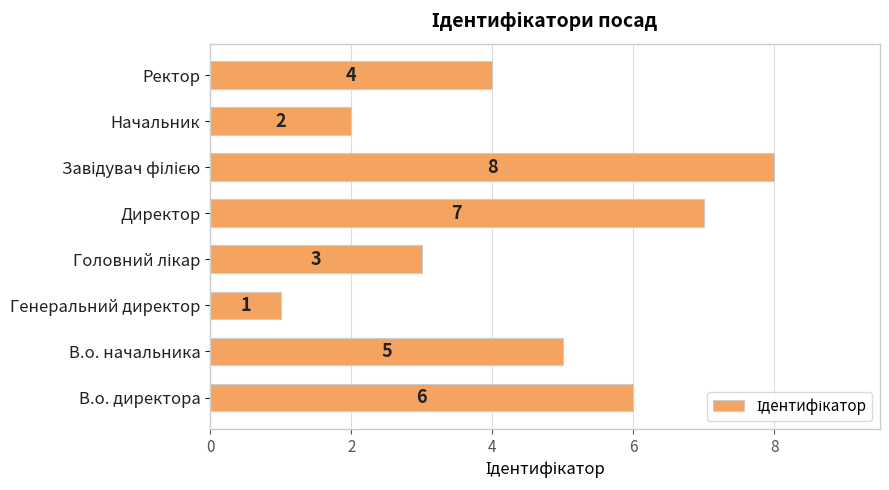

Approximately how many times larger is the value at Ректор compared to В.о. начальника?

0.8